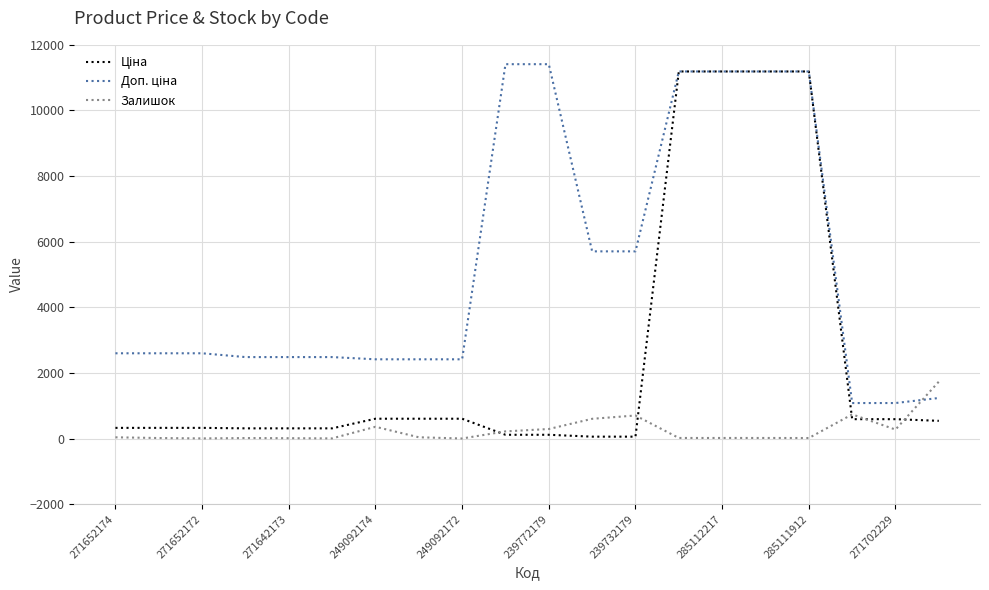

True or false: Залишок has a value of 17.0 at 285112217.

True